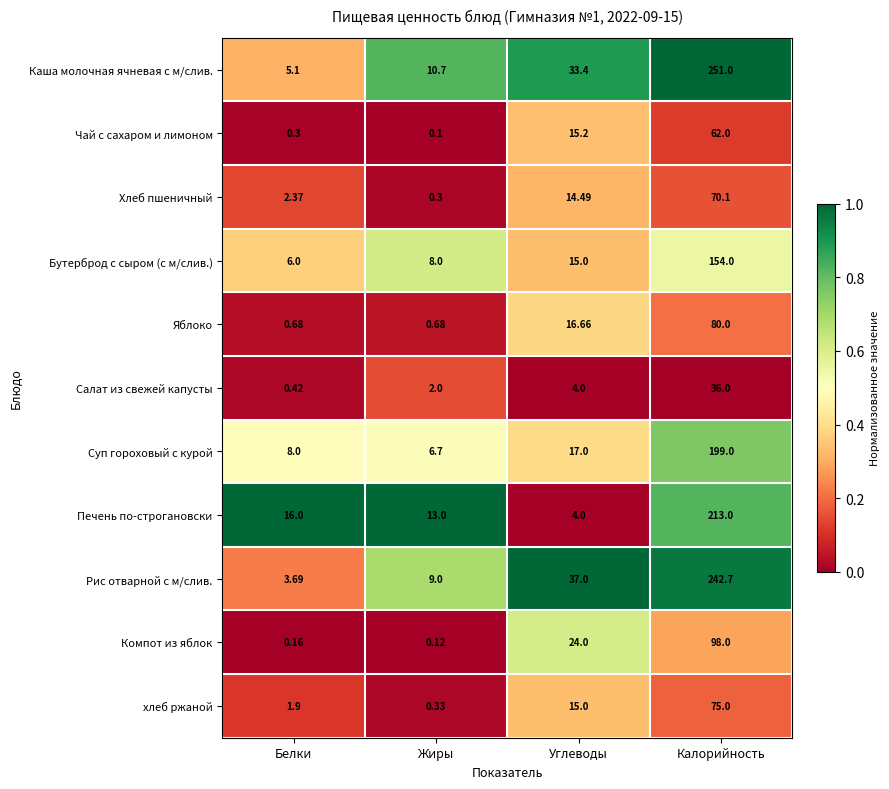

Which label corresponds to the smallest value in the chart?

Жиры